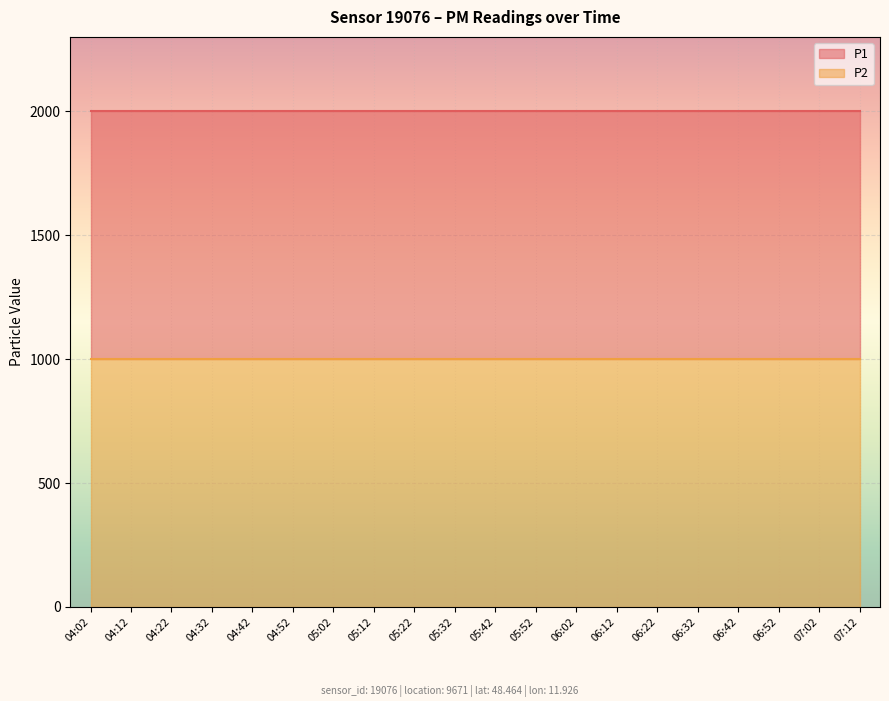

Which series has the largest range (max minus min)?

P1